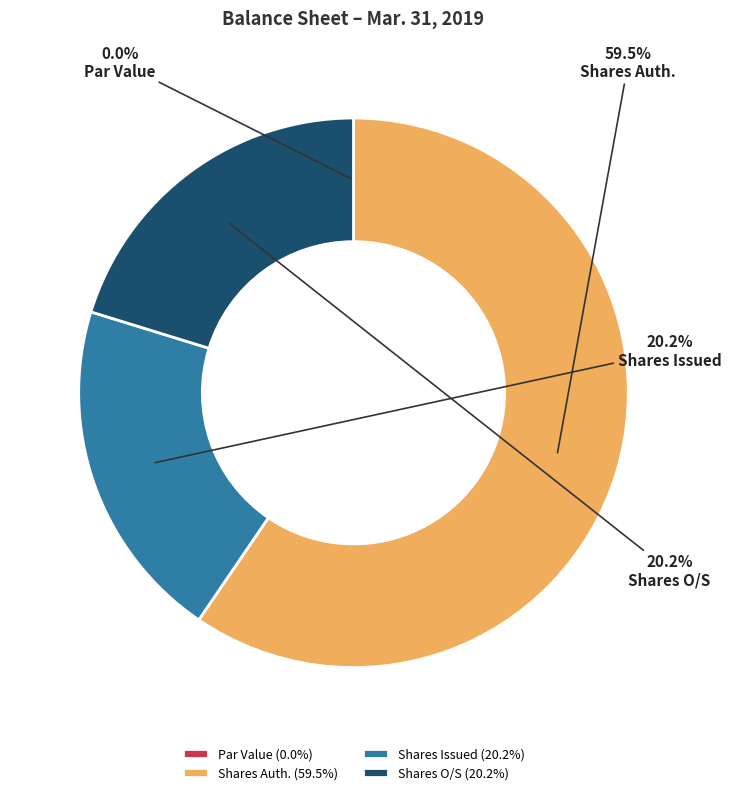

Combined, do Shares Auth. and Shares Issued account for over 50%?

Yes